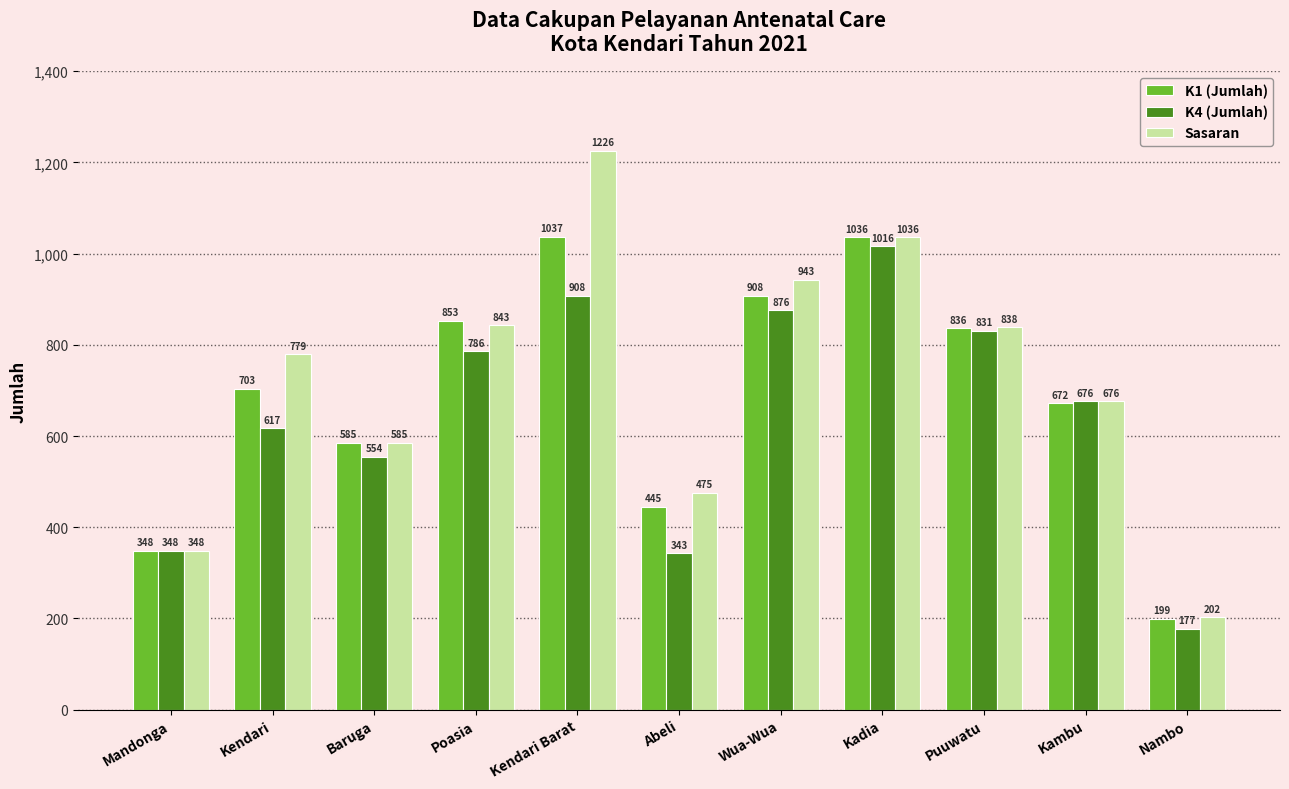

What is the highest value of the K1 (Jumlah) series?

1037